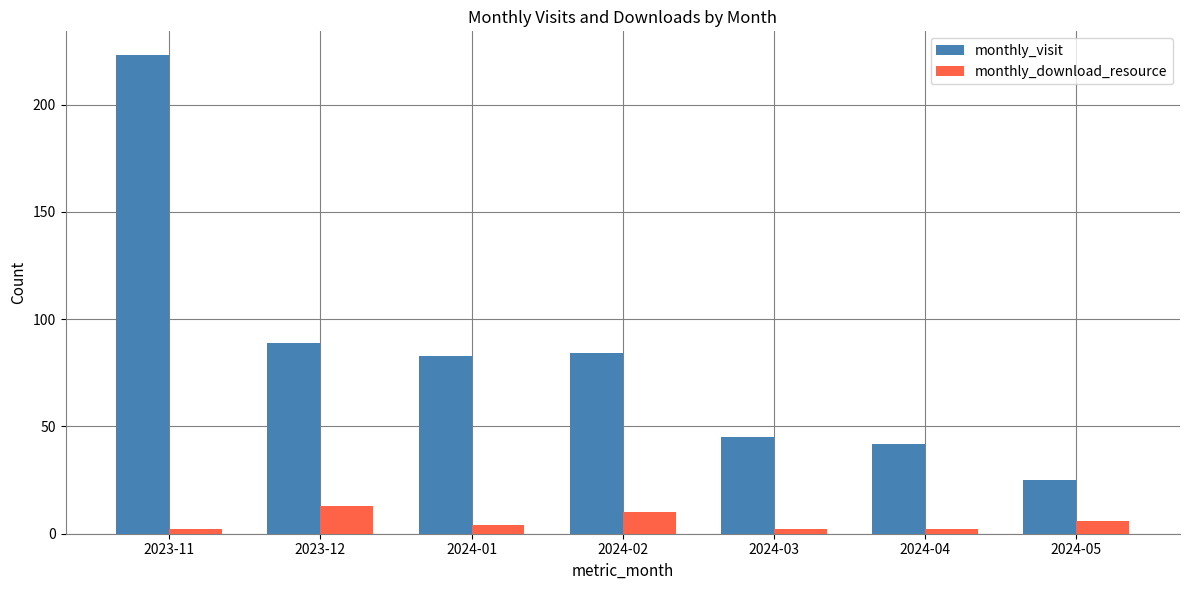

True or false: monthly_download_resource has a value of 2 at 2024-03.

True